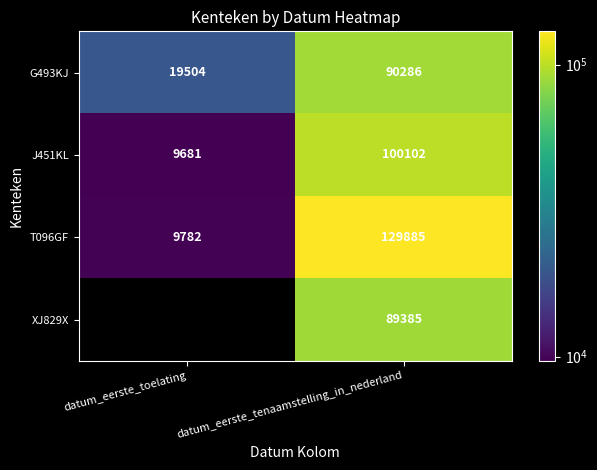

Which category has the lowest value in the T096GF series?

datum_eerste_toelating